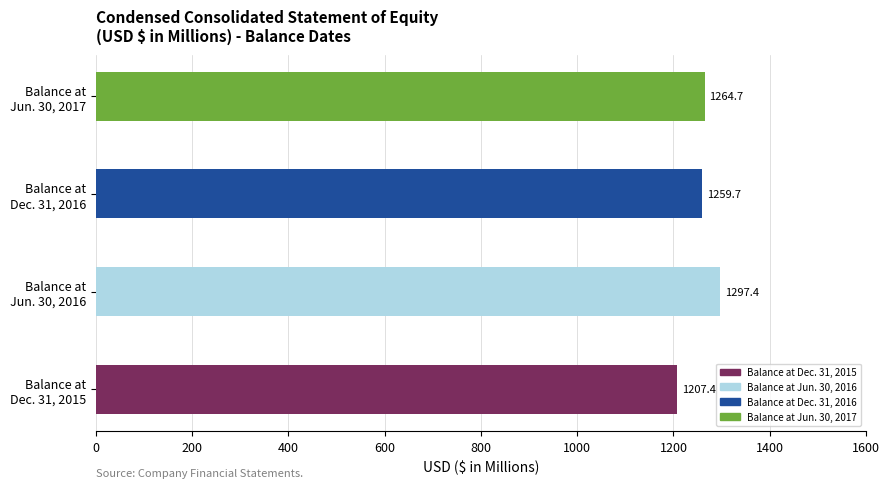

How many data points are above 1264?

2